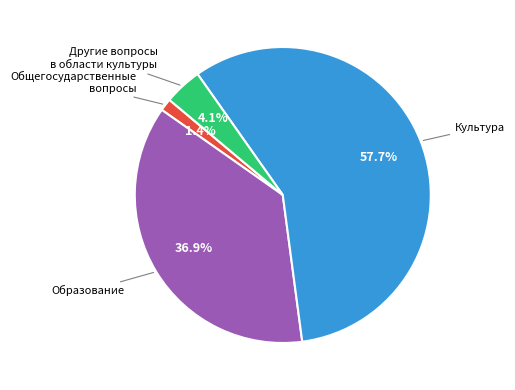

Is there a majority slice in this chart?

Yes